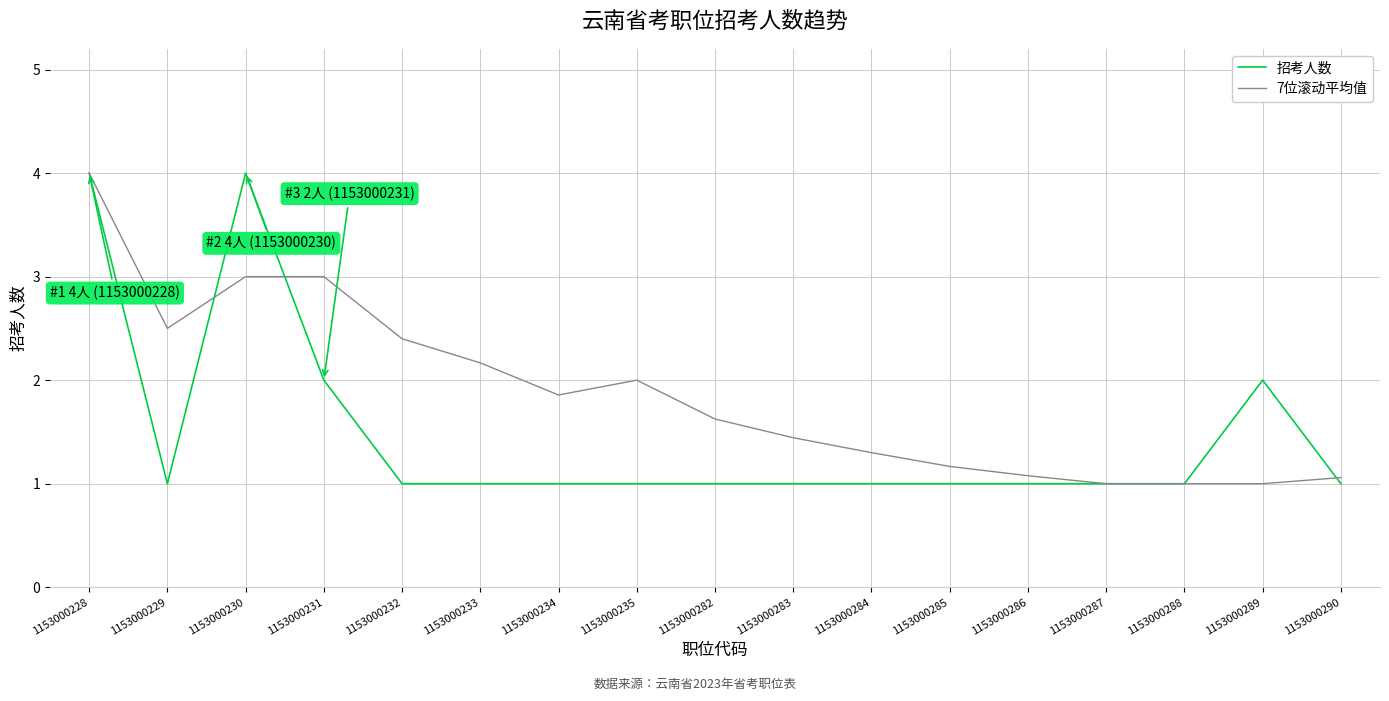

What is the difference between the second highest and minimum values in the 招考人数 series?

3.0